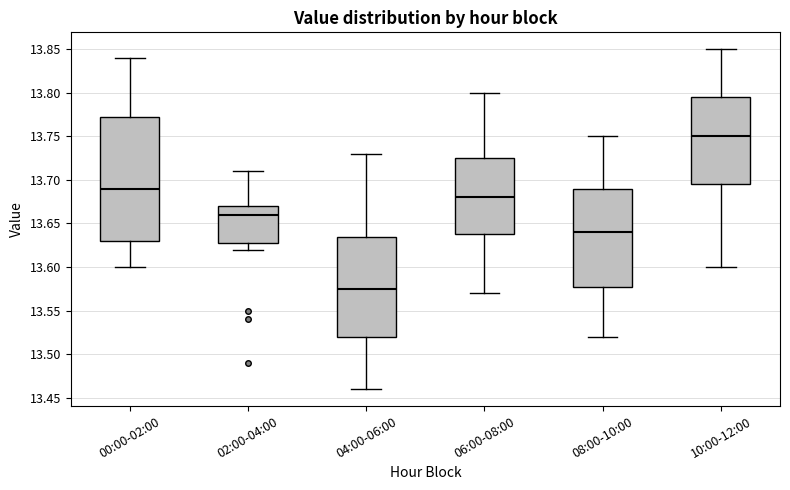

Comparing the boxes themselves (not the whiskers), which one is the tallest?

00:00-02:00